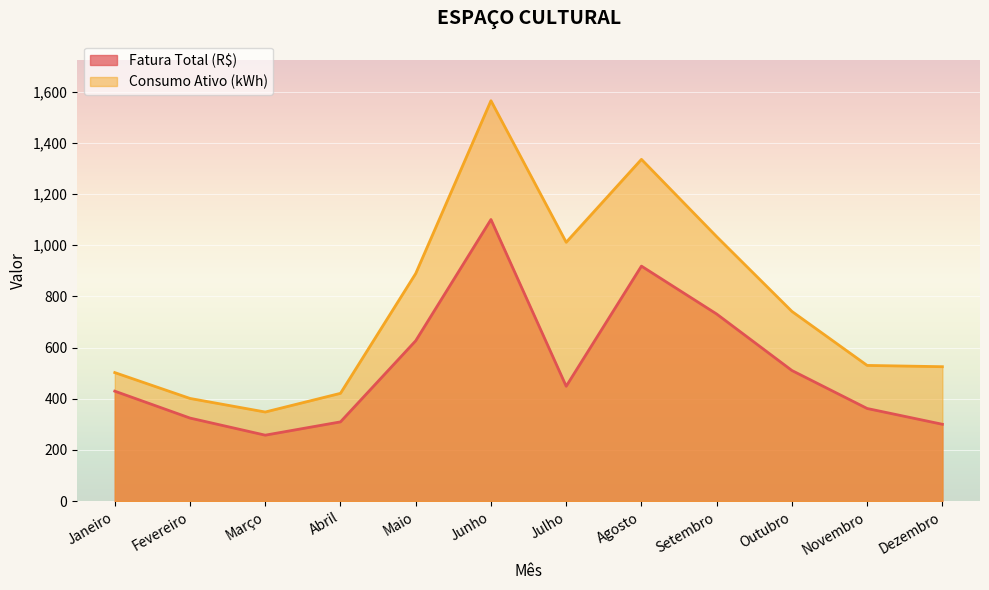

How many values in the Consumo Ativo (kWh) series exceed 741?

5